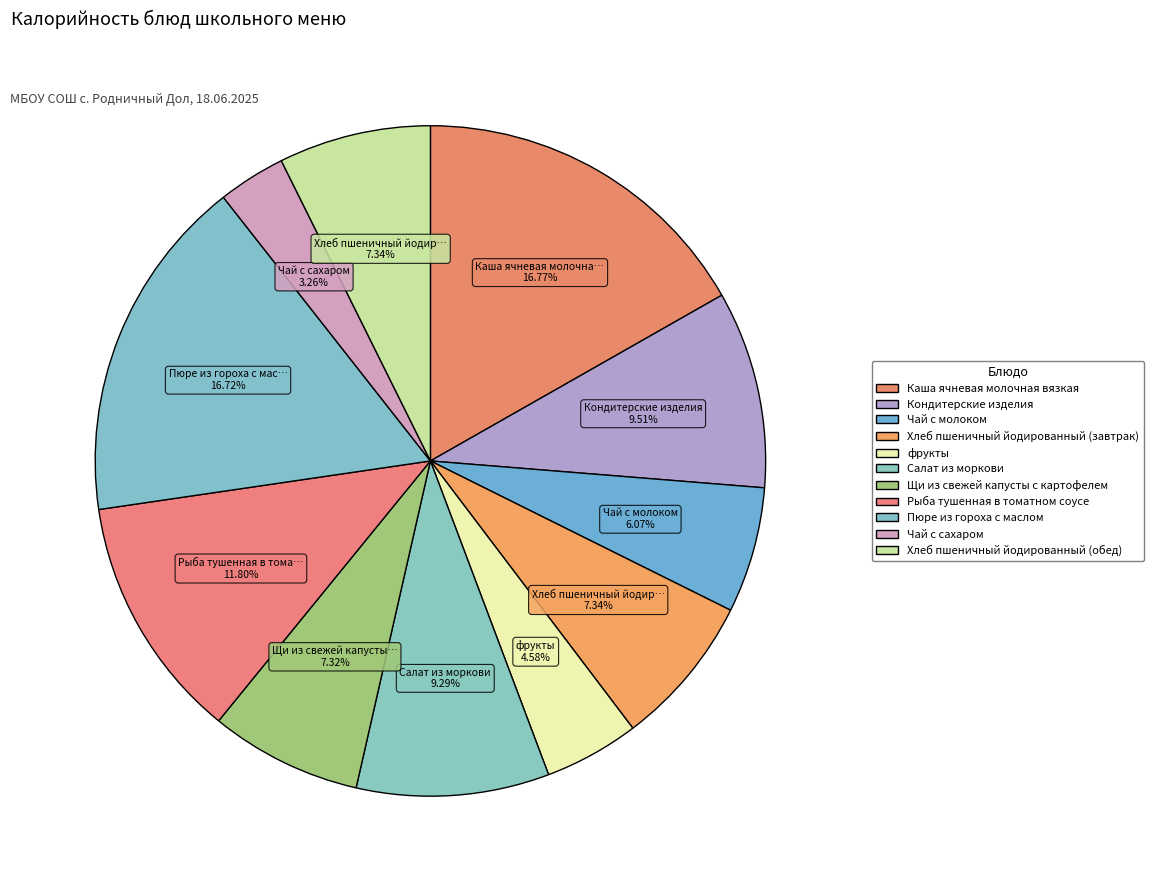

Rank the categories by value from lowest to highest.

Чай с сахаром, фрукты, Чай с молоком, Щи из свежей капусты с картофелем, Хлеб пшеничный йодированный (завтрак), Хлеб пшеничный йодированный (обед), Салат из моркови, Кондитерские изделия, Рыба тушенная в томатном соусе, Пюре из гороха с маслом, Каша ячневая молочная вязкая